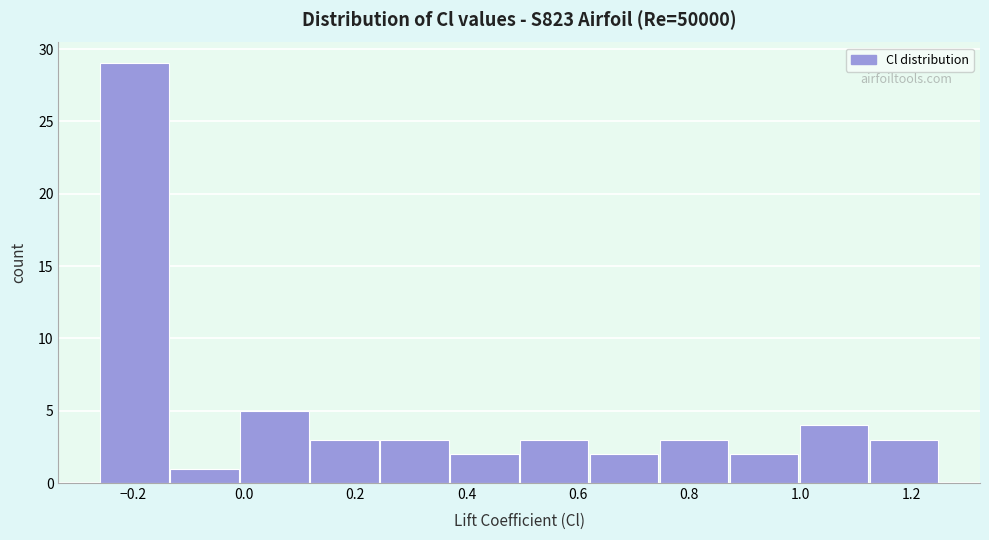

Reading left to right, list every bar in this chart as the range it spans on the x-axis followed by its height. Neither the bar edges nor the heights are printed on the chart, so give them approximately, as read against the axes.

-0.26 to -0.14: 29
-0.14 to 0.00: 1
0.00 to 0.12: 5
0.12 to 0.24: 3
0.24 to 0.38: 3
0.38 to 0.50: 2
0.50 to 0.62: 3
0.62 to 0.74: 2
0.74 to 0.88: 3
0.88 to 1.00: 2
1.00 to 1.12: 4
1.12 to 1.26: 3